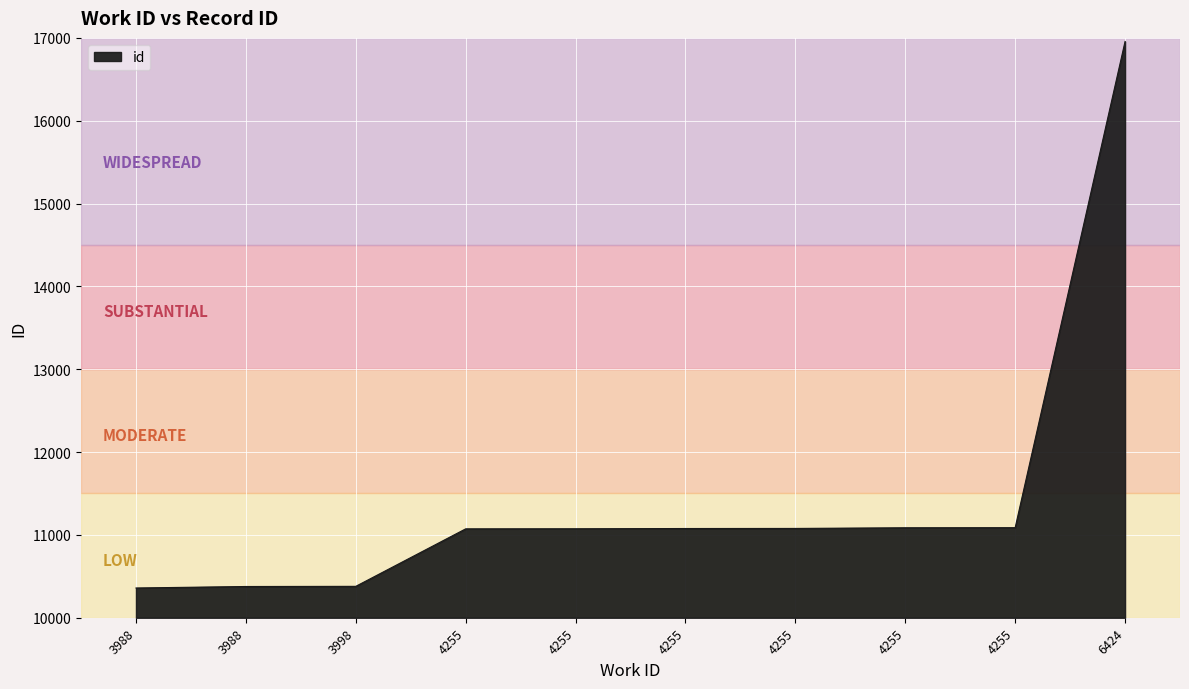

The value at 4255 is 11074. True or false?

True